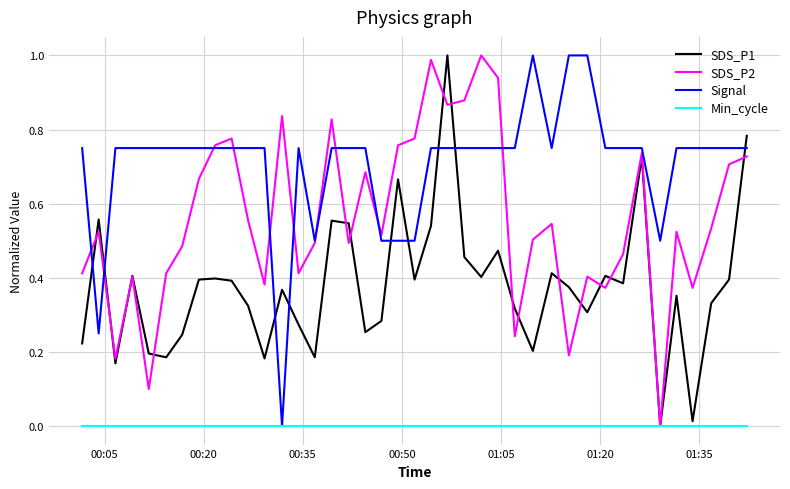

In SDS_P2, how many points are higher than both neighbors (excluding endpoints)?

12